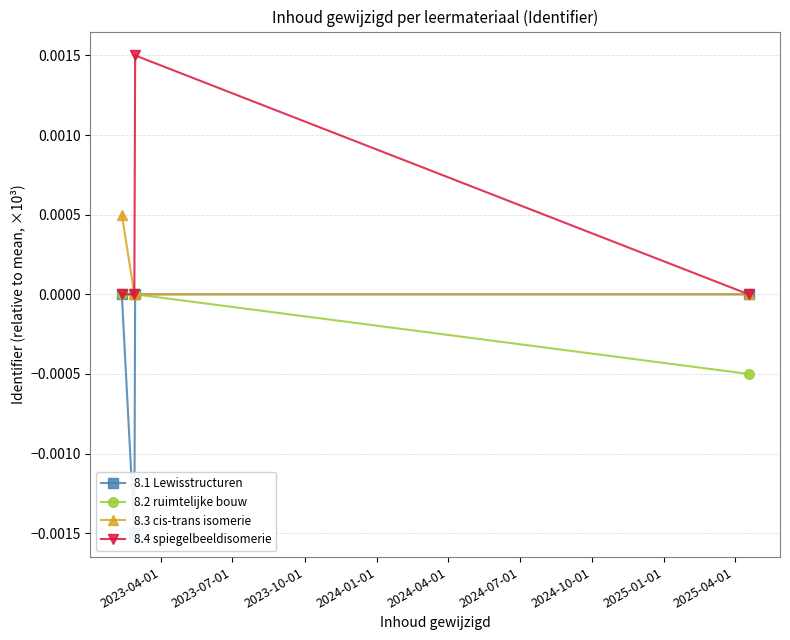

Does the chart have visible grid lines?

Yes